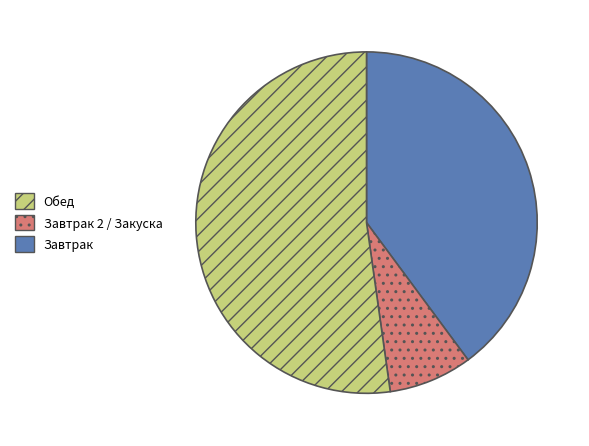

Does any single category account for the majority?

Yes